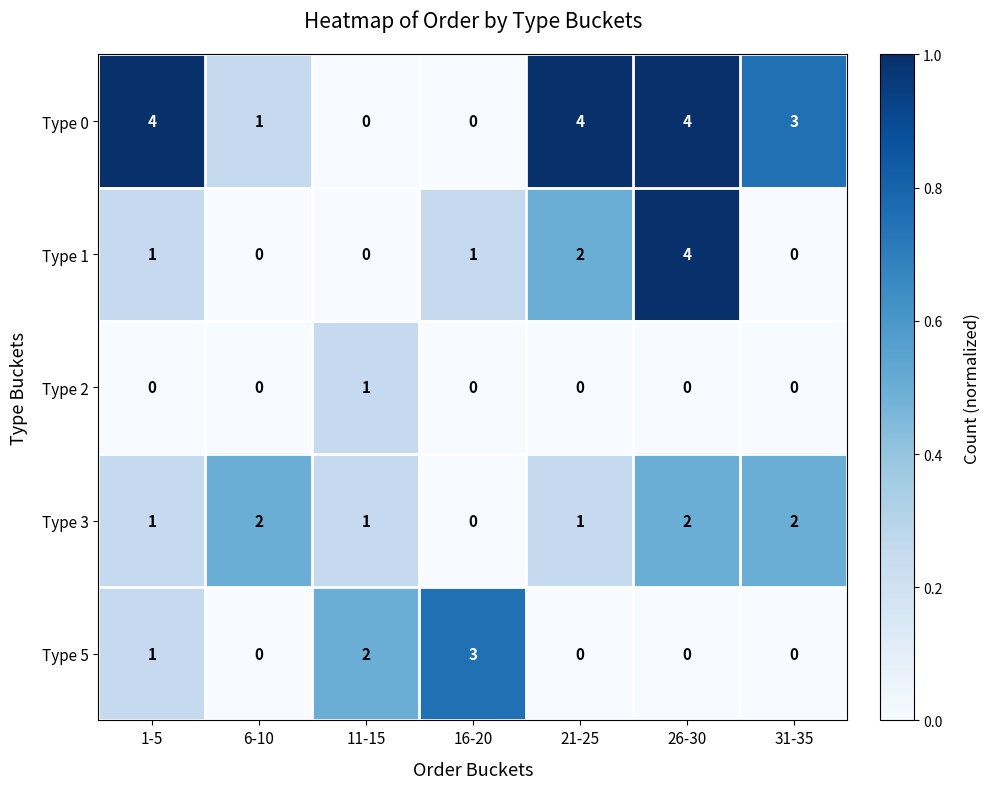

Is the value of Type 3 at 31-35 greater than the value of Type 1 at 16-20?

Yes